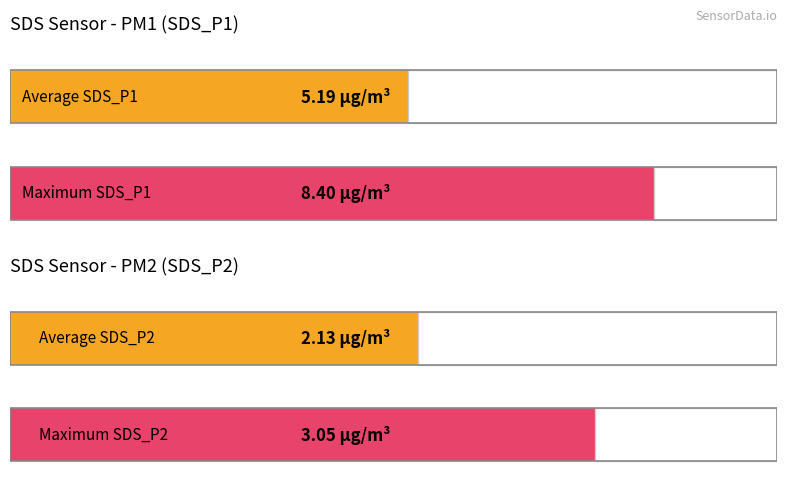

Rank the series at 00:45 from lowest to highest value.

SDS_P2, SDS_P1